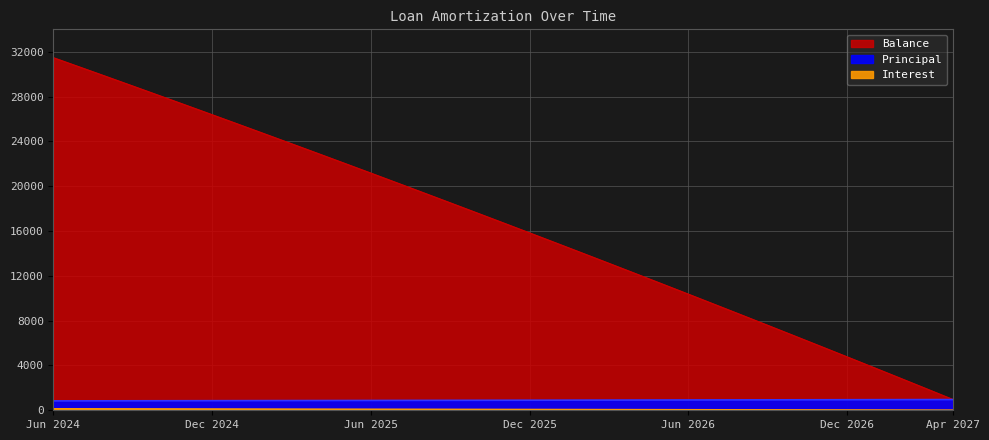

What are all the series names shown in the legend?

Balance, Principal, Interest